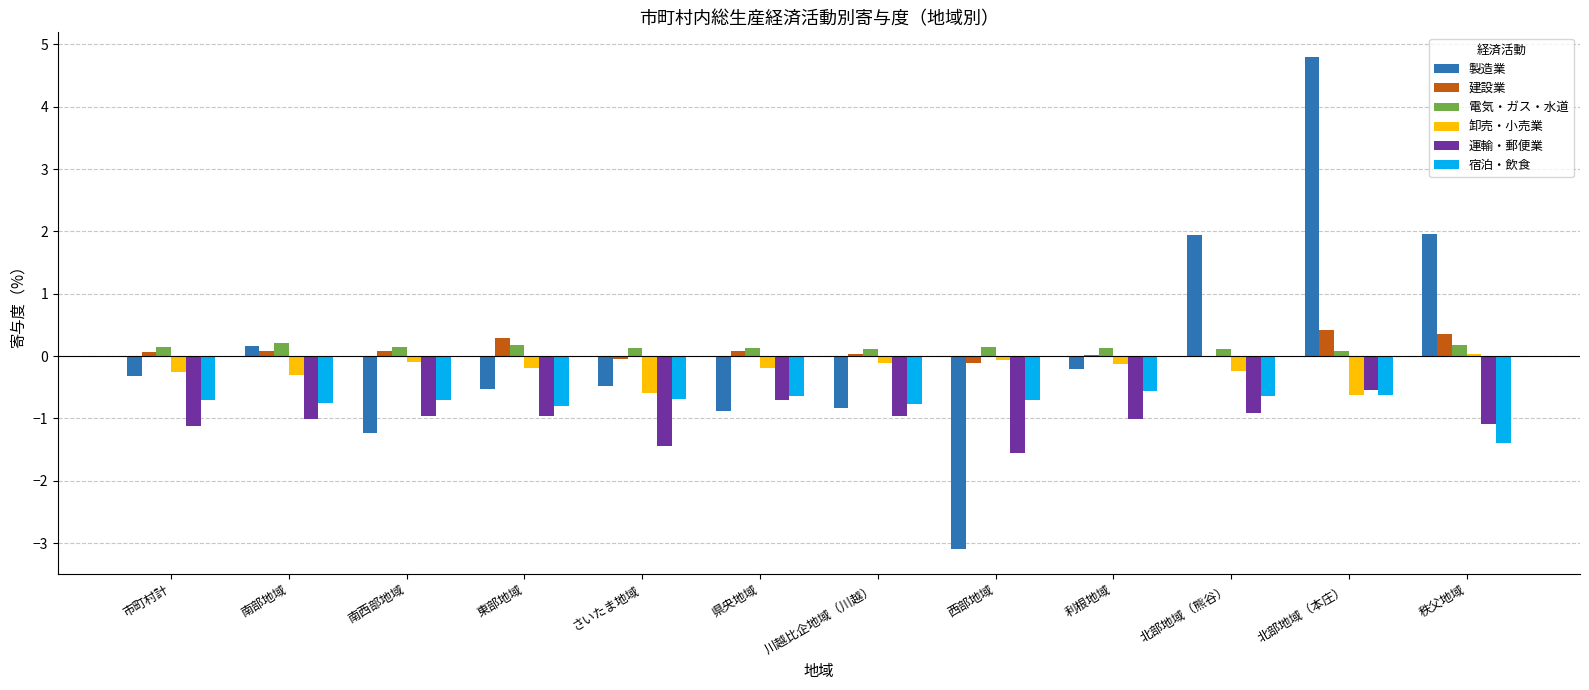

How many 電気・ガス・水道 values are between 0 and 1?

12